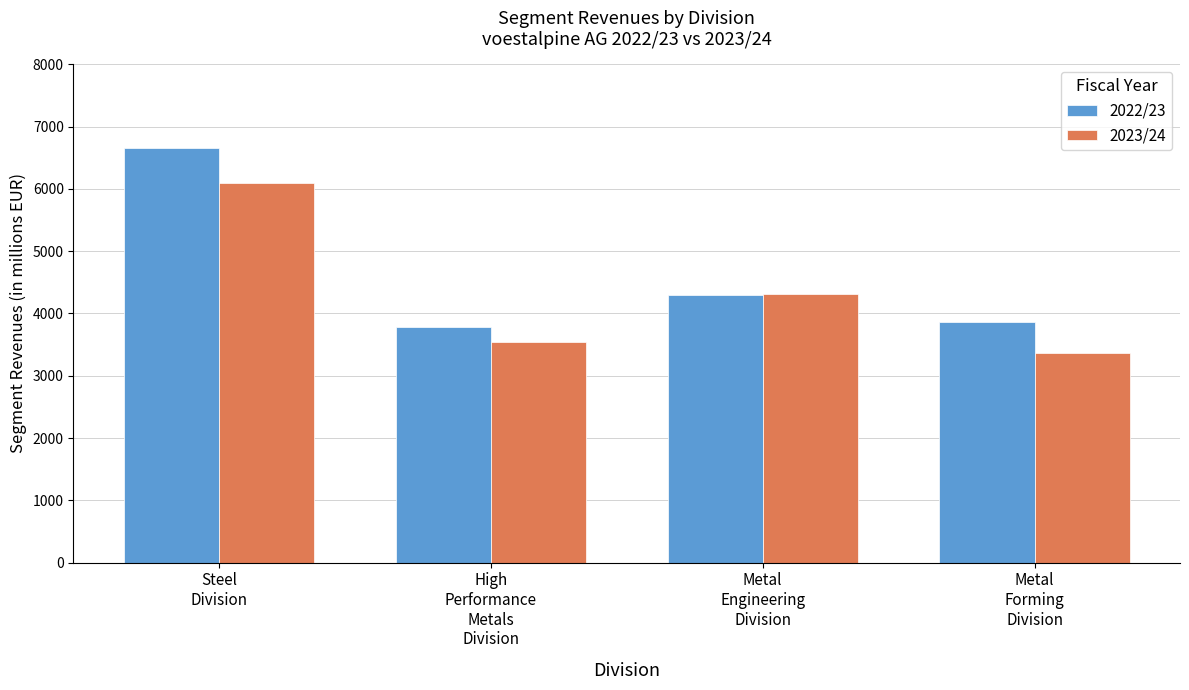

At which label does 2022/23 reach its peak?

Steel
Division